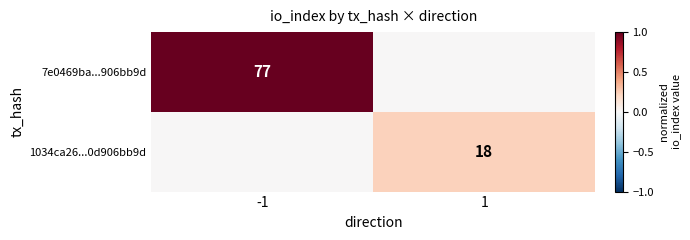

The 7e0469ba...906bb9d series shows 29 at -1. True or false?

False